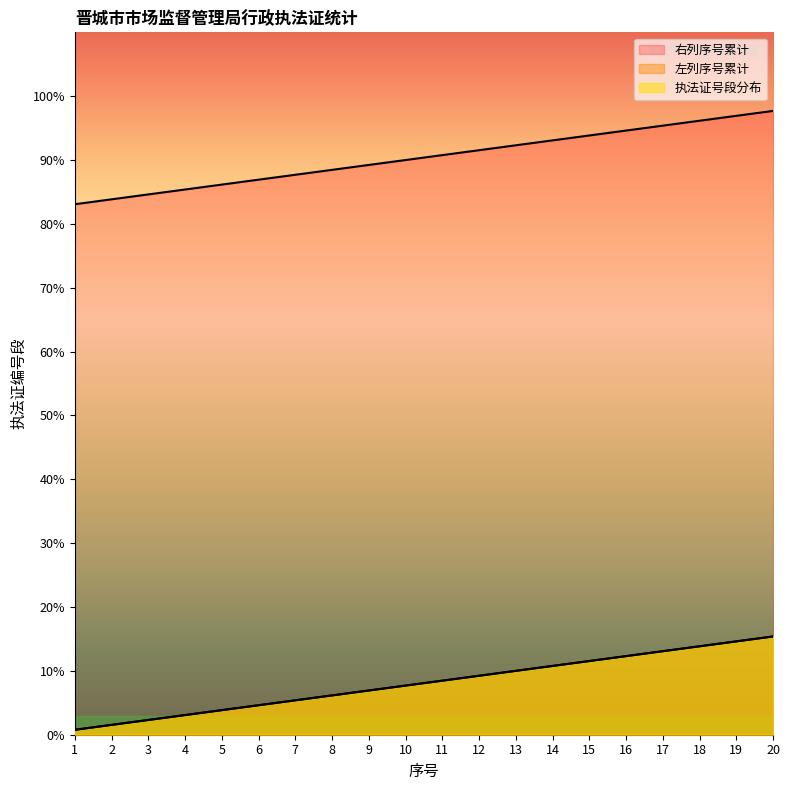

What is the maximum value for 右列序号累计?

97.7